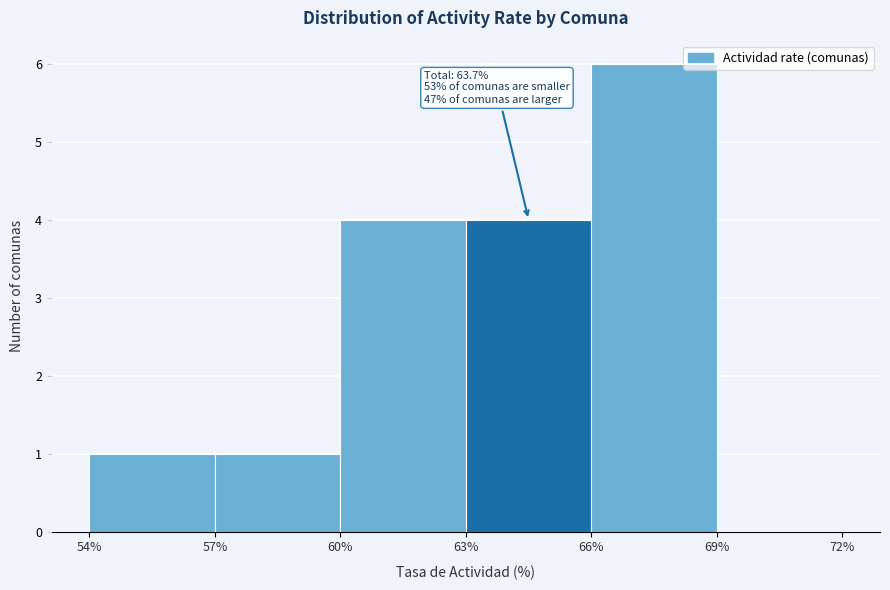

Which range on the x-axis has the tallest bar?

66% to 69%